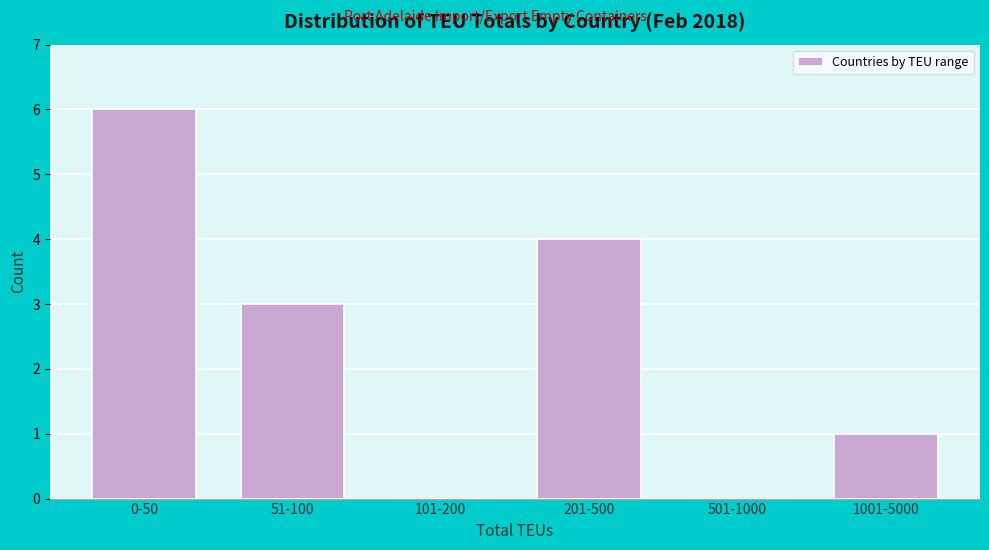

Reading left to right, what are all the values shown in this chart?

0-50=6	51-100=3	101-200=0	201-500=4	501-1000=0	1001-5000=1